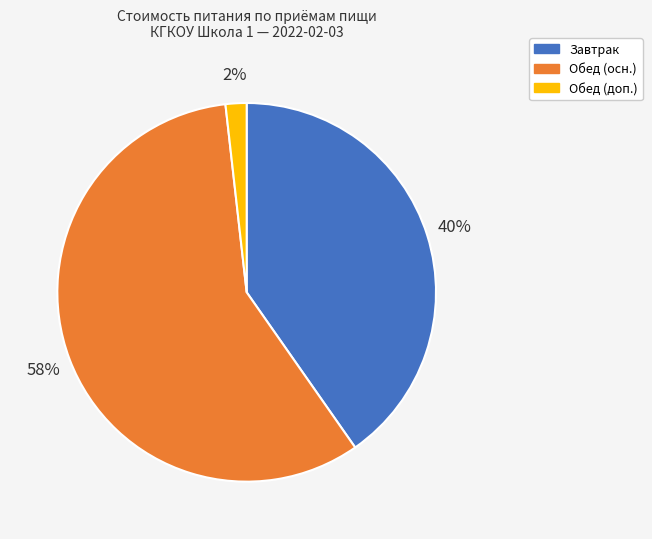

The Завтрак slice represents 40% of the pie. True or false?

True